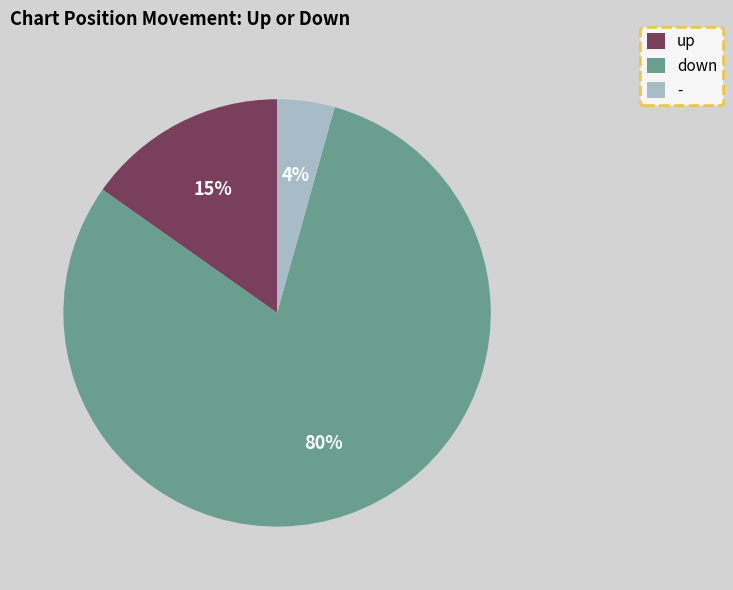

Between down and up, which is larger?

down